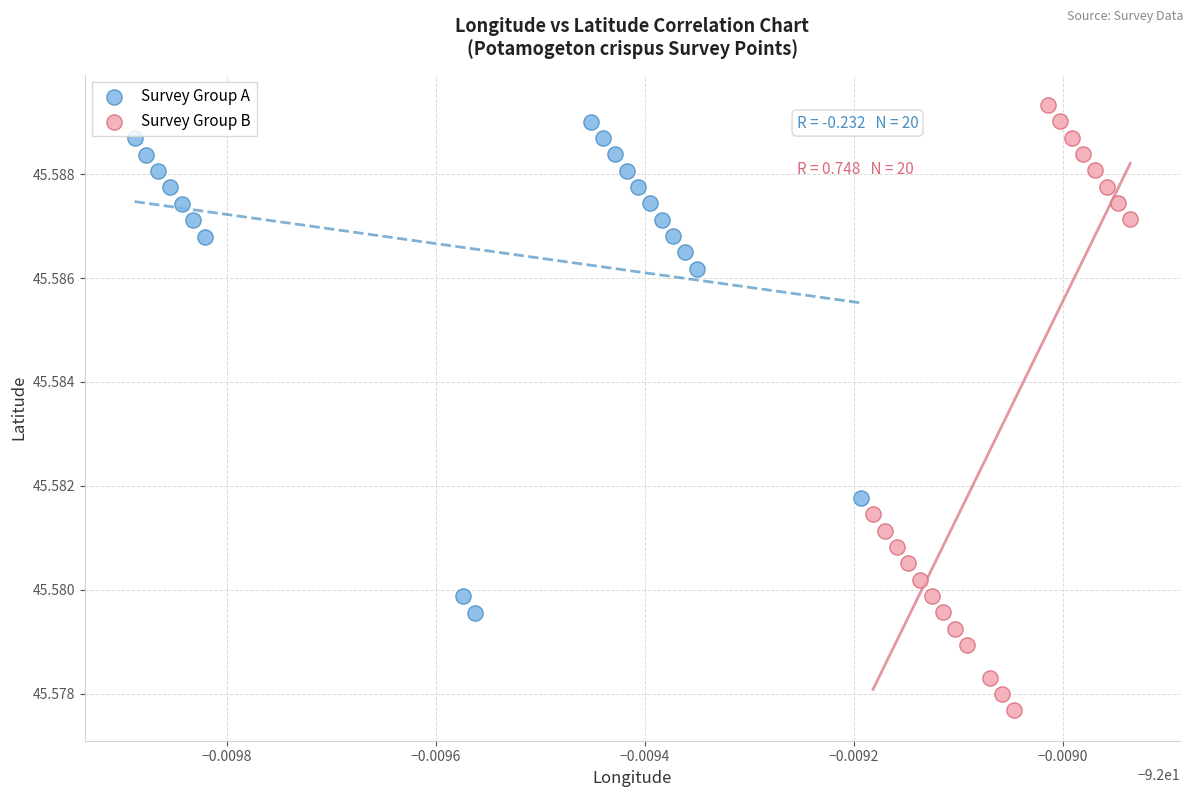

Which series contains the lowest Y value?

Survey Group B